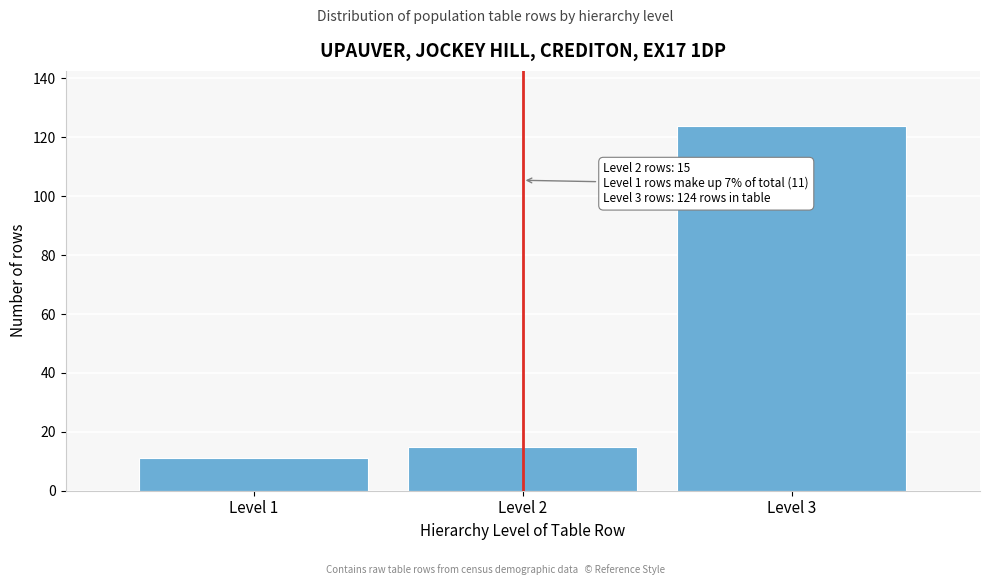

Reading left to right, extract all data points from this chart.

Level 1=11	Level 2=15	Level 3=124